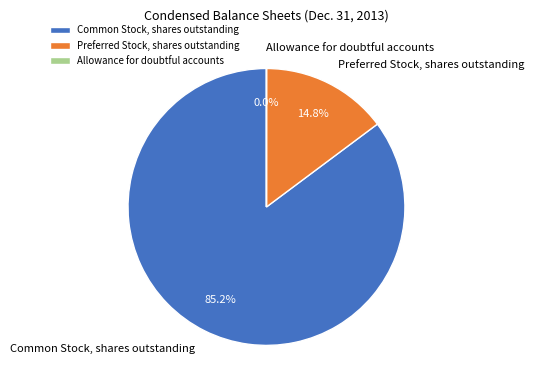

Does any single category account for the majority?

Yes